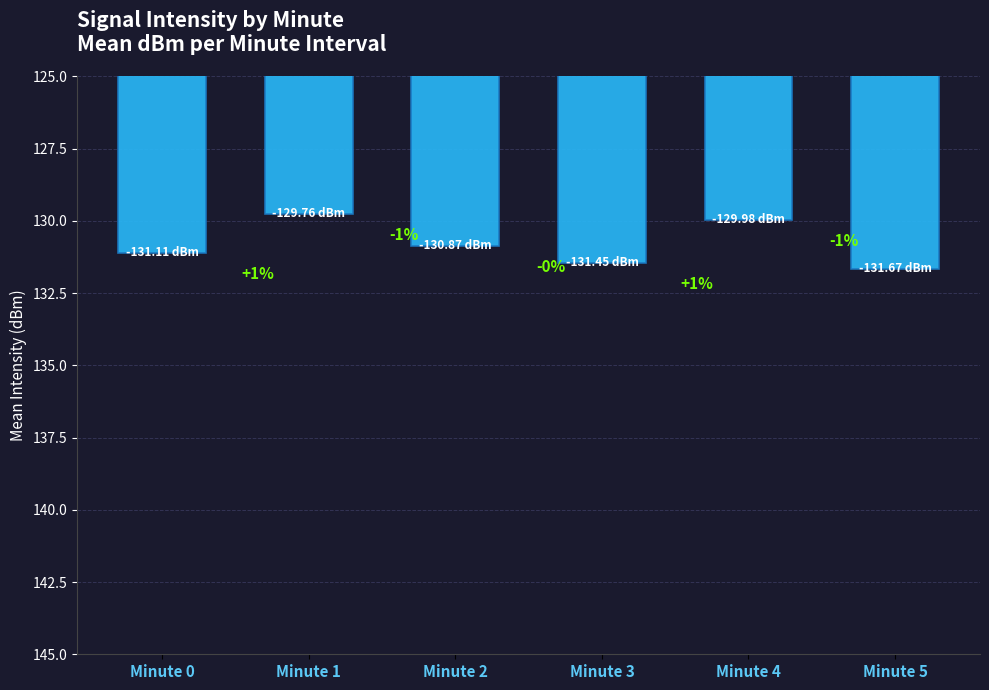

Where does the data first go above 131?

Minute 0